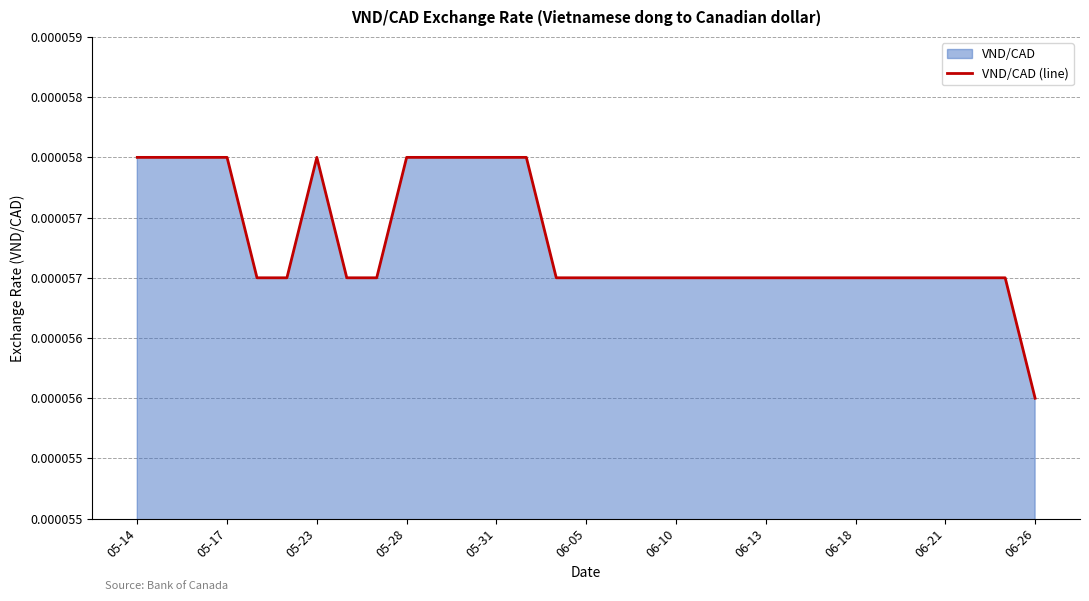

Does the chart have visible grid lines?

Yes